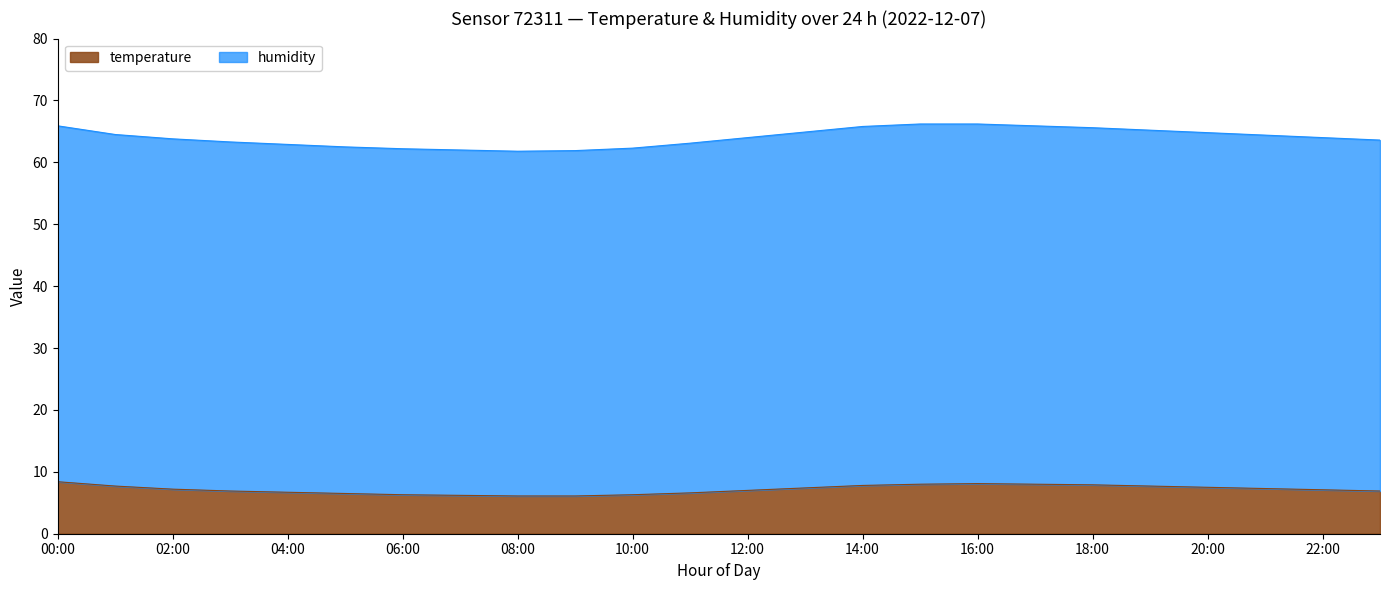

Reading left to right, transcribe all the data shown in this chart.

temperature: 8.4	7.7	7.2	6.9	6.7	6.5	6.3	6.2	6.1	6.1	6.3	6.6	7.0	7.4	7.8	8.0	8.1	8.0	7.9	7.7	7.5	7.3	7.1	6.9
humidity: 65.9	64.5	63.8	63.3	62.9	62.5	62.2	62.0	61.8	61.9	62.3	63.1	64.0	64.9	65.8	66.2	66.2	65.9	65.6	65.2	64.8	64.4	64.0	63.6